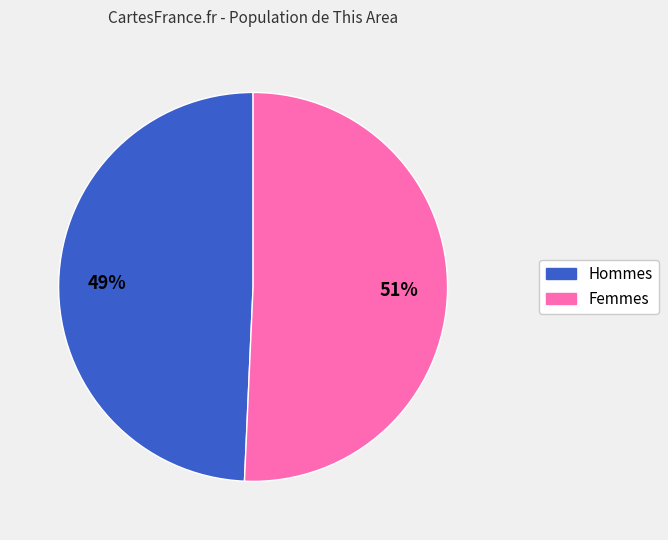

Is there a majority slice in this chart?

Yes